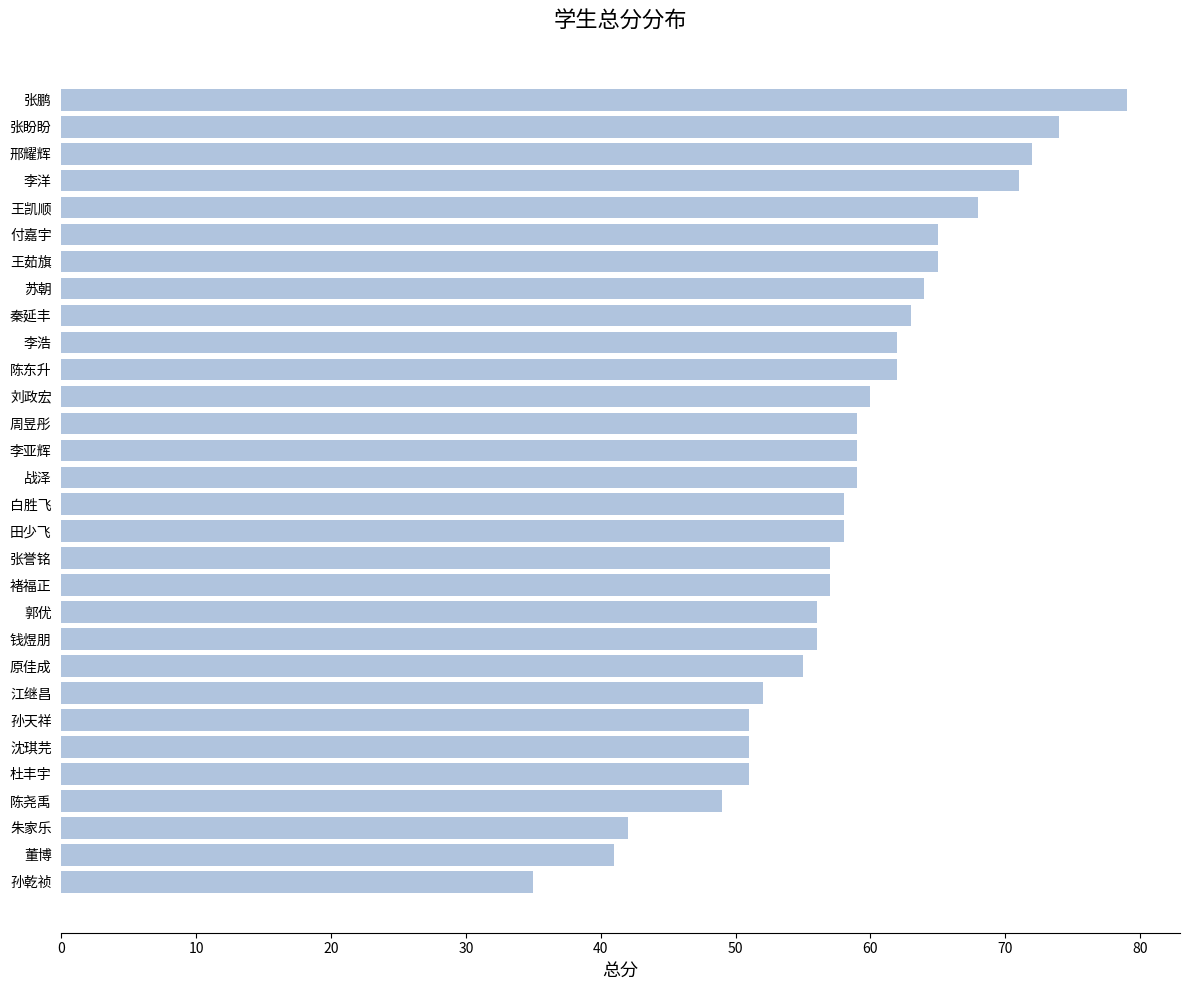

Reading bottom to top, what are all the values shown in this chart?

35	41	42	49	51	51	51	52	55	56	56	57	57	58	58	59	59	59	60	62	62	63	64	65	65	68	71	72	74	79